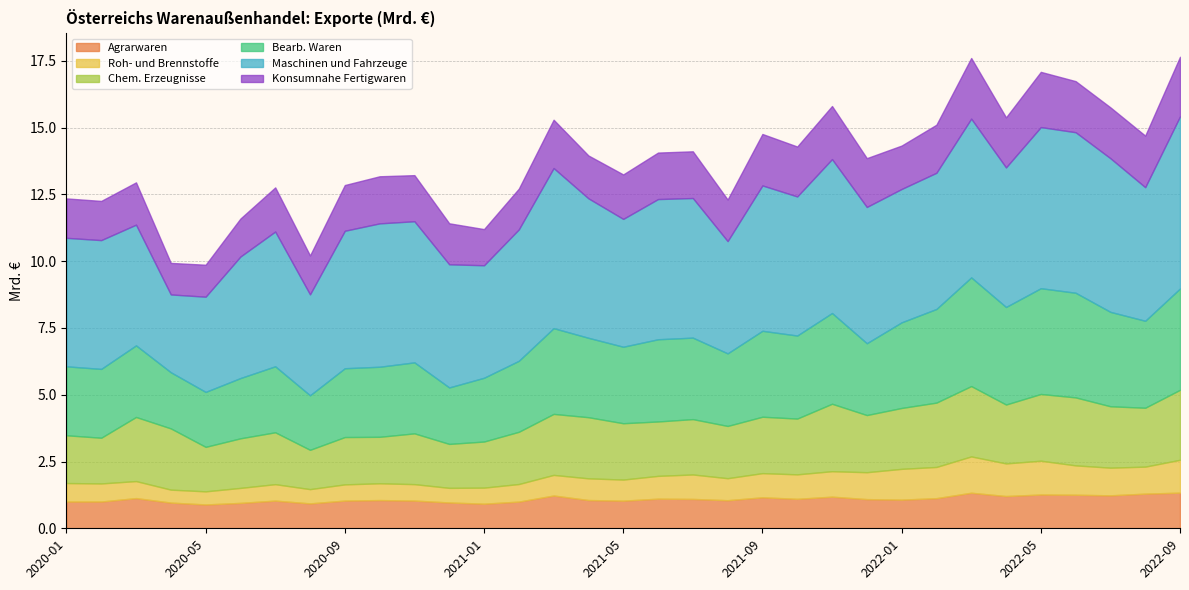

What are all the series names shown in the legend?

Agrarwaren, Roh- und Brennstoffe, Chem. Erzeugnisse, Bearb. Waren, Maschinen und Fahrzeuge, Konsumnahe Fertigwaren